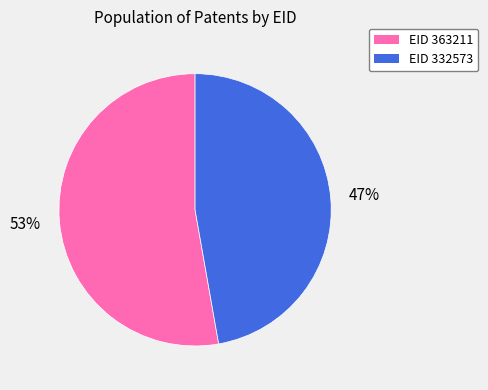

To the nearest percent, what is the difference between the largest and smallest slice percentages?

6%